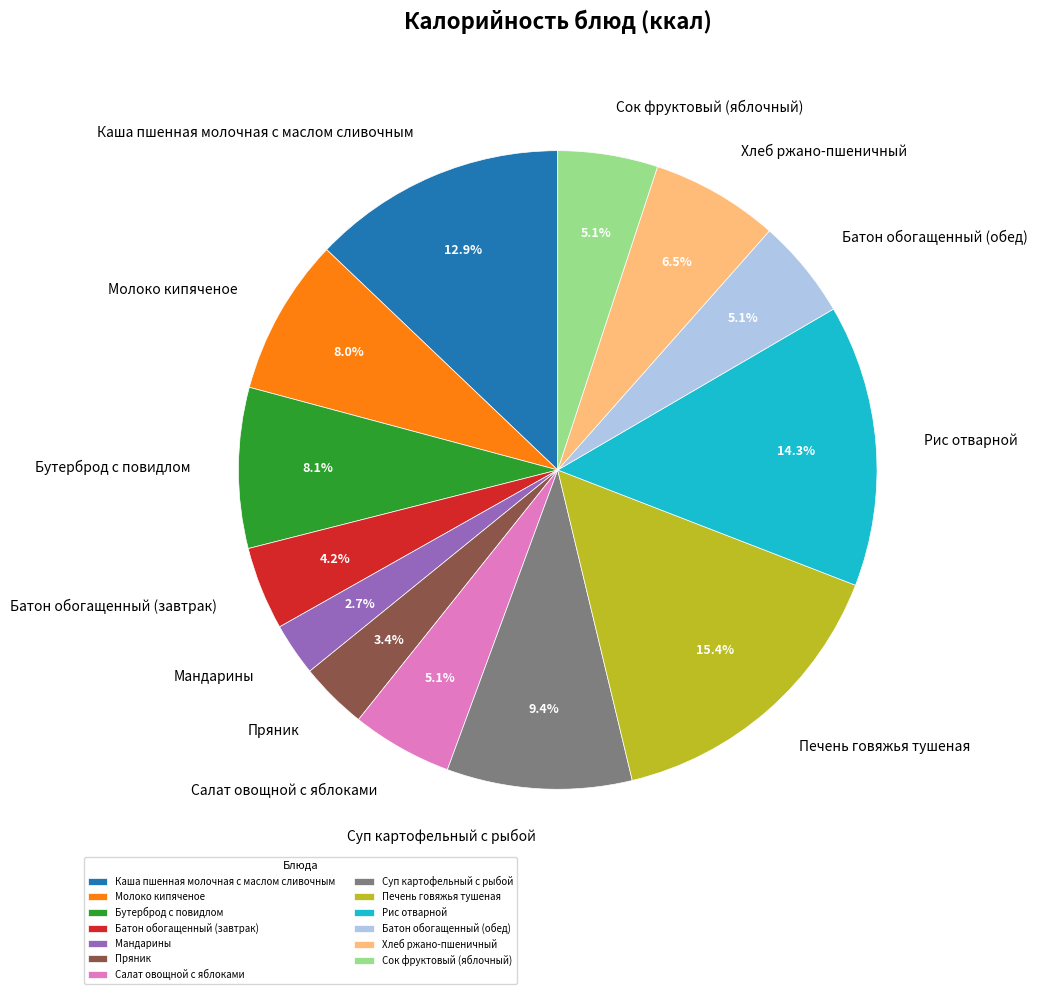

Is there a majority slice in this chart?

No